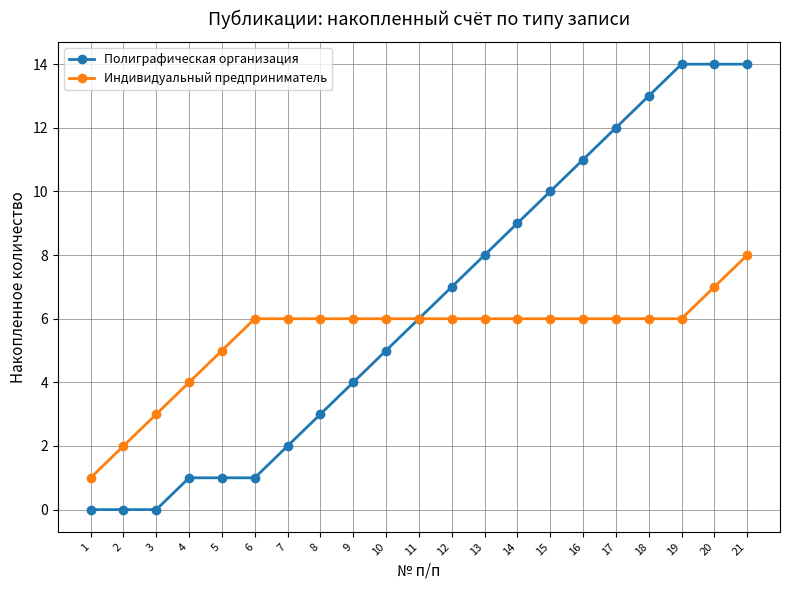

At which category is the sum across all series the highest?

21